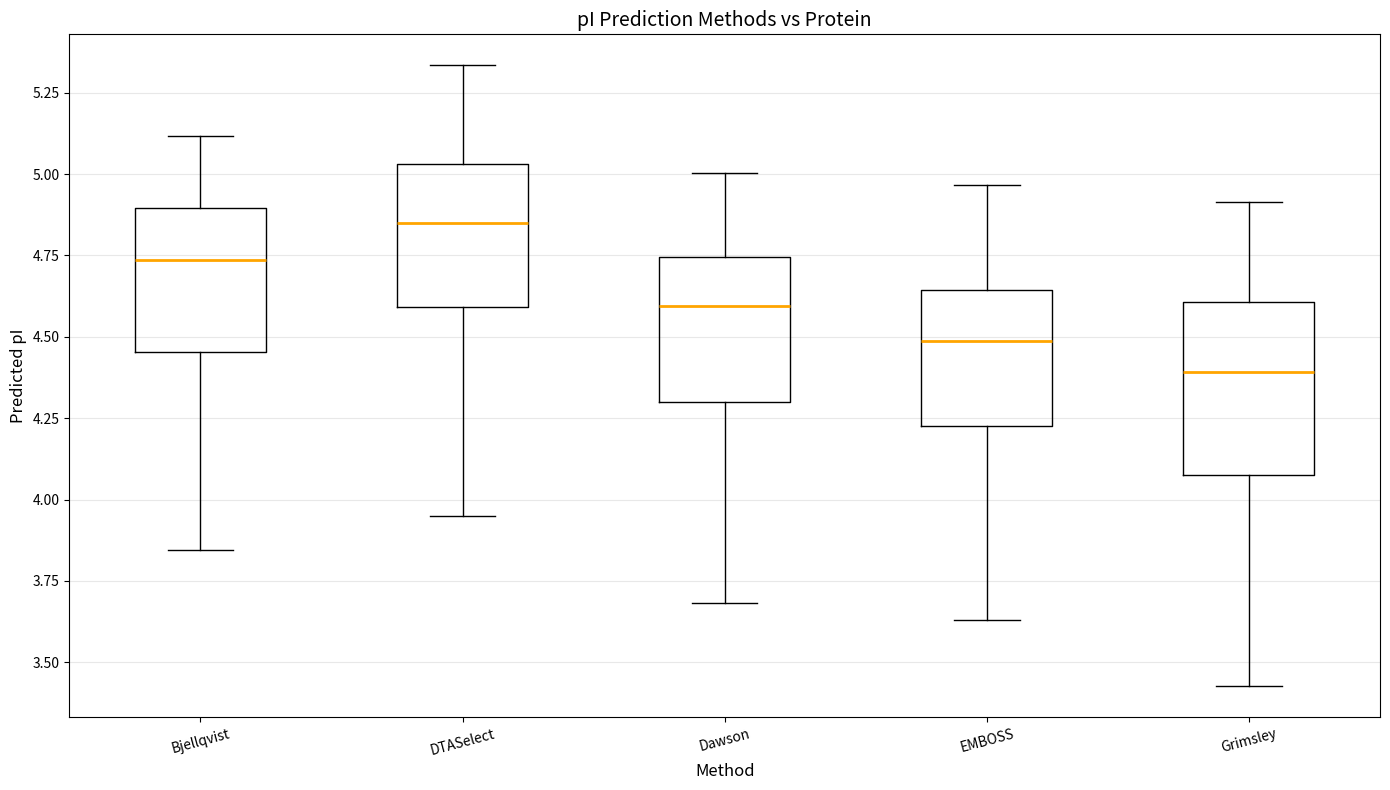

Which box has the lowest median line?

Grimsley